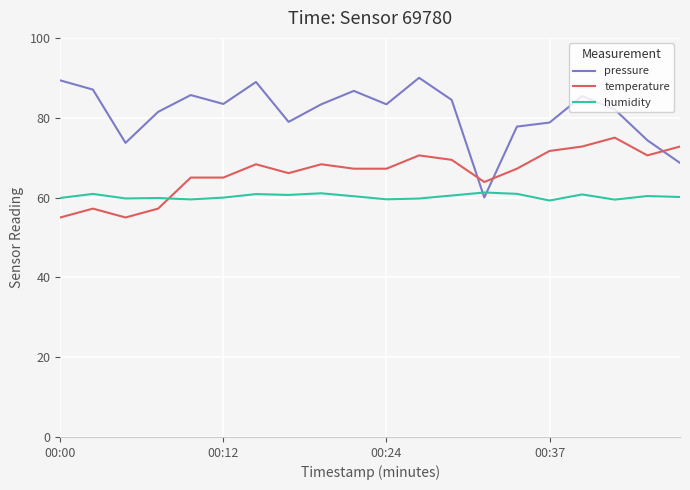

Which series has the largest total across all categories?

pressure